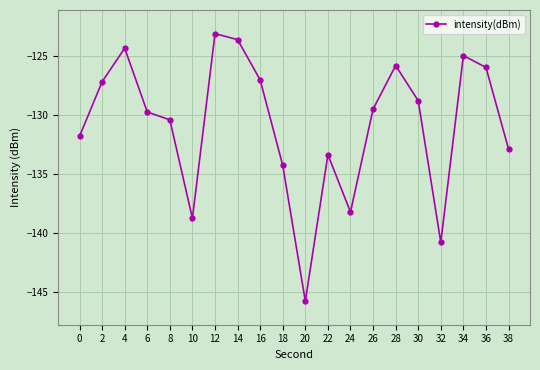

At which label does the data first exceed -129?

2